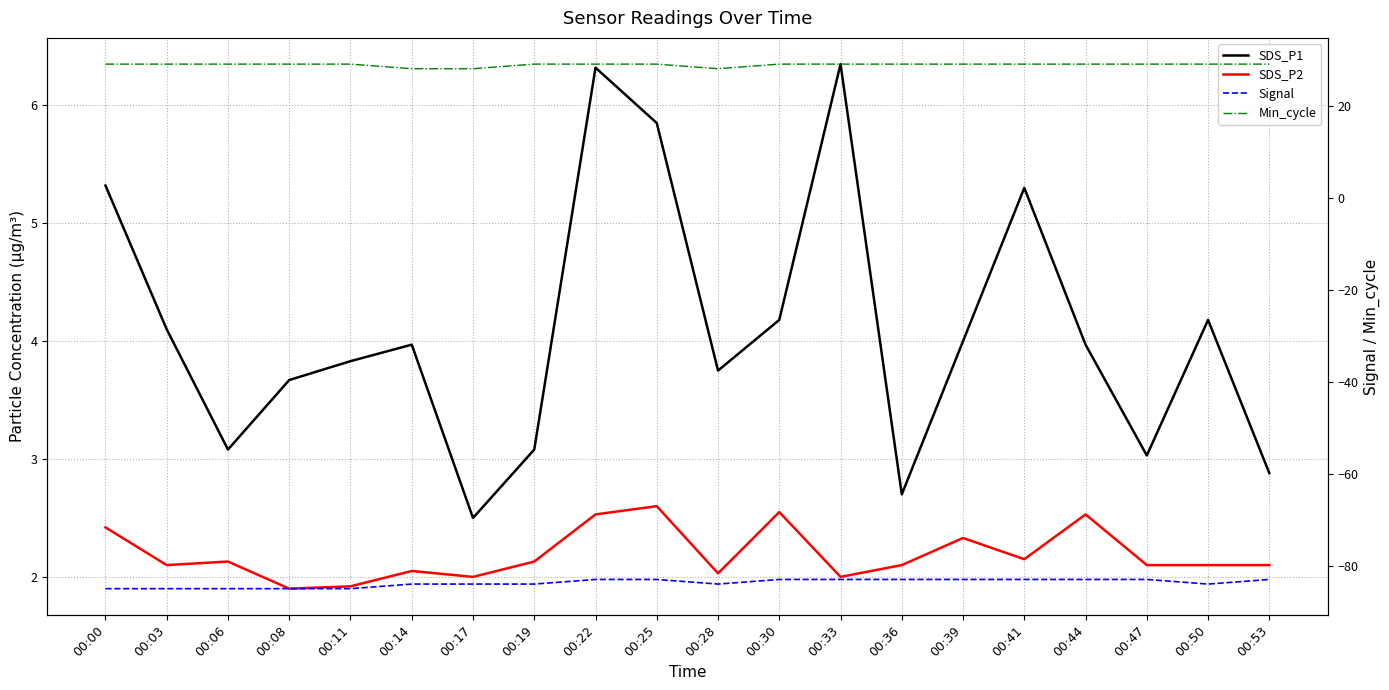

Between 00:11 and 00:22, which series saw the biggest shift?

SDS_P1